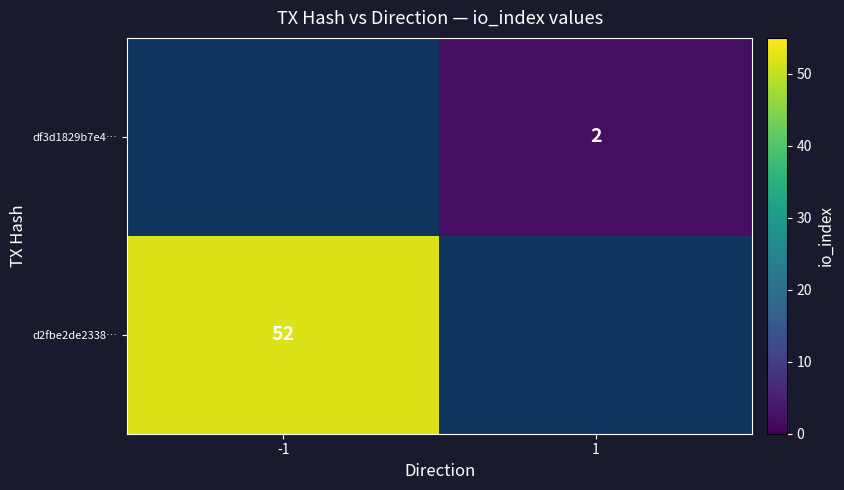

The df3d1829b7e4… series shows 0 at 1. True or false?

False